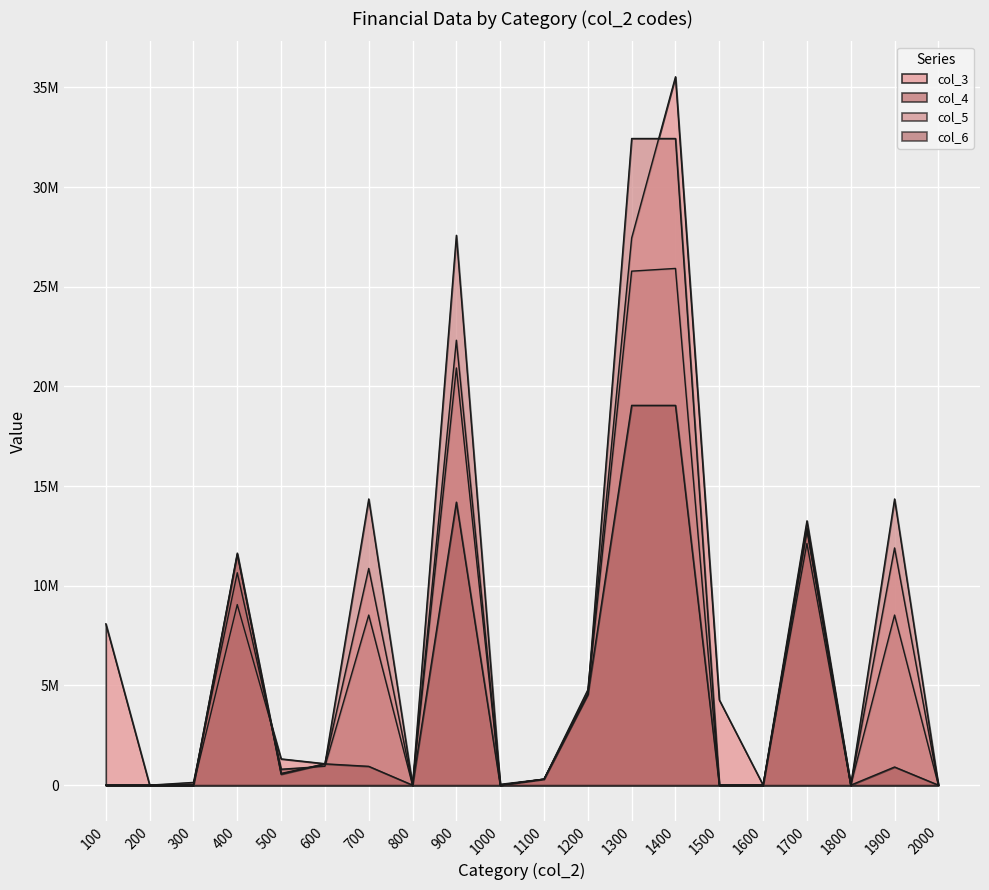

What is the value of the col_5 point at the 12th from the left?

4554179.0